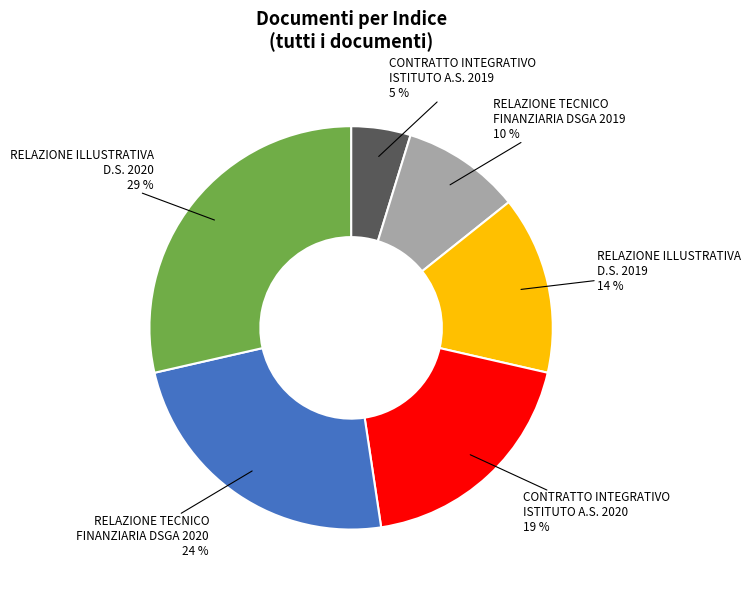

True or false: RELAZIONE ILLUSTRATIVA D.S. 2019 accounts for 1% of the total.

False